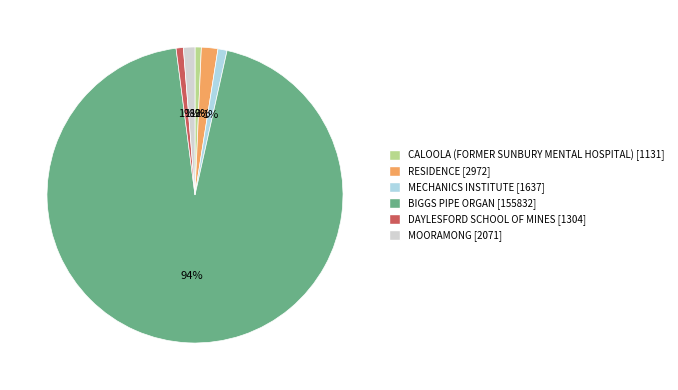

The CALOOLA (FORMER SUNBURY MENTAL HOSPITAL) [1131] slice represents 11% of the pie. True or false?

False